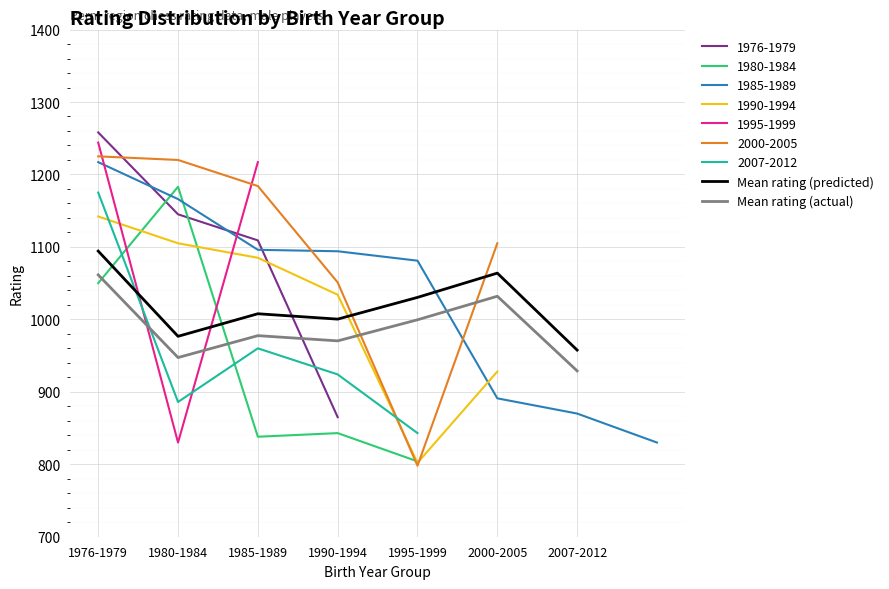

Reading left to right, what are all the values shown in this chart?

Mean rating (predicted): 1976-1979=1094.2	1980-1984=976.6	1985-1989=1007.8	1990-1994=1000.3	1995-1999=1030.3	2000-2005=1063.8	2007-2012=957.6
Mean rating (actual): 1976-1979=1061.4	1980-1984=947.3	1985-1989=977.5	1990-1994=970.3	1995-1999=999.4	2000-2005=1031.9	2007-2012=928.9